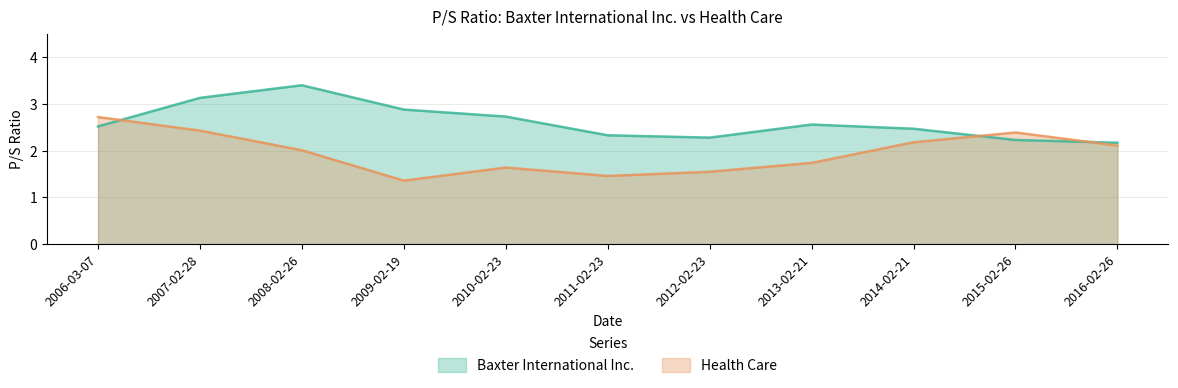

Which category has the highest value in the Baxter International Inc. series?

2008-02-26